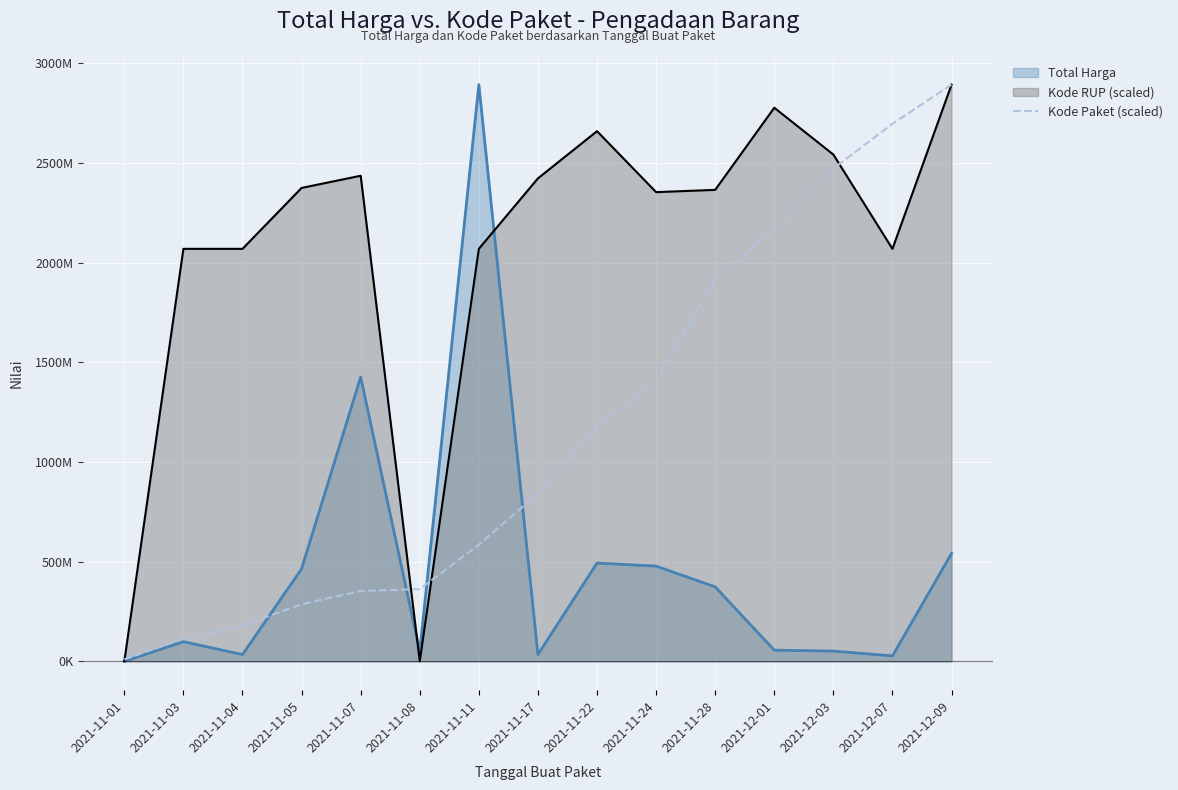

What is the label of the 2nd point from the right?

2021-12-07